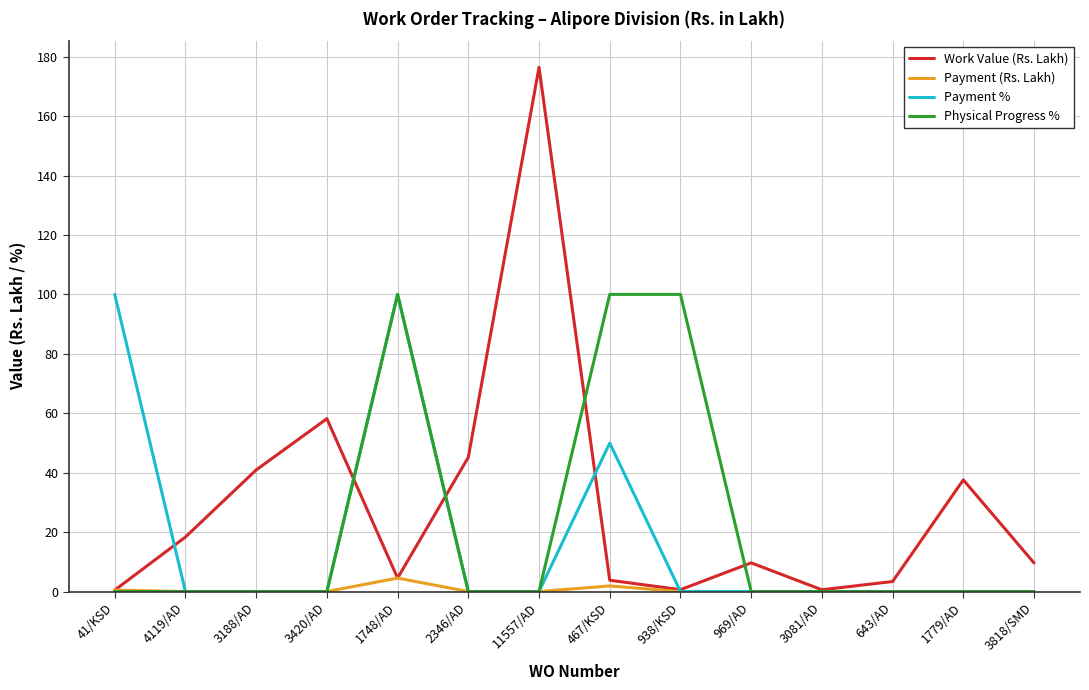

What position from the left is 11557/AD?

7